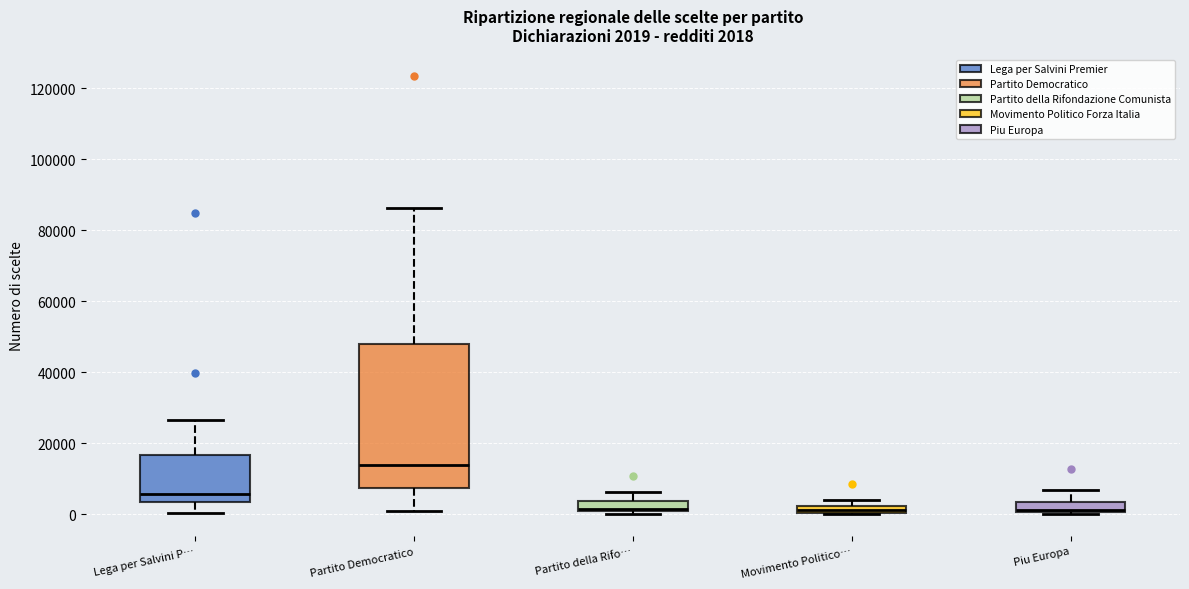

Which box is the tallest, from its lower edge to its upper edge?

Partito Democratico